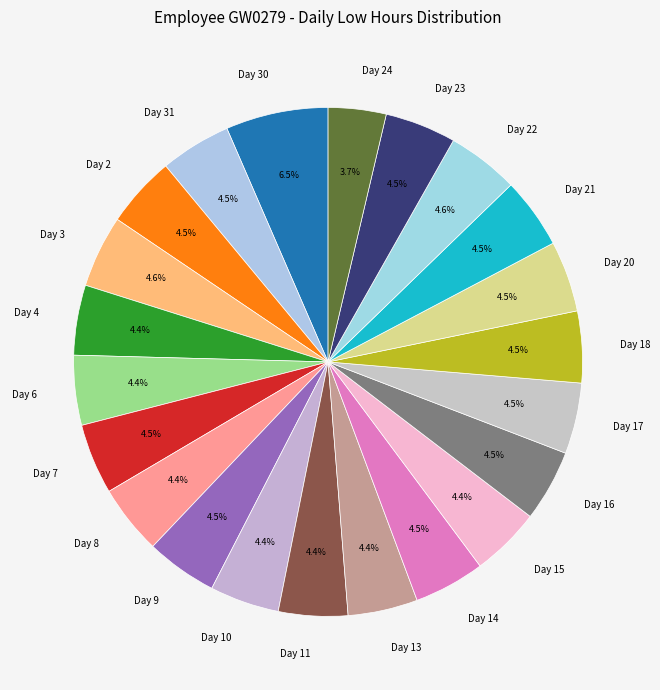

Approximately how many times larger is the value at Day 10 compared to Day 8?

1.0